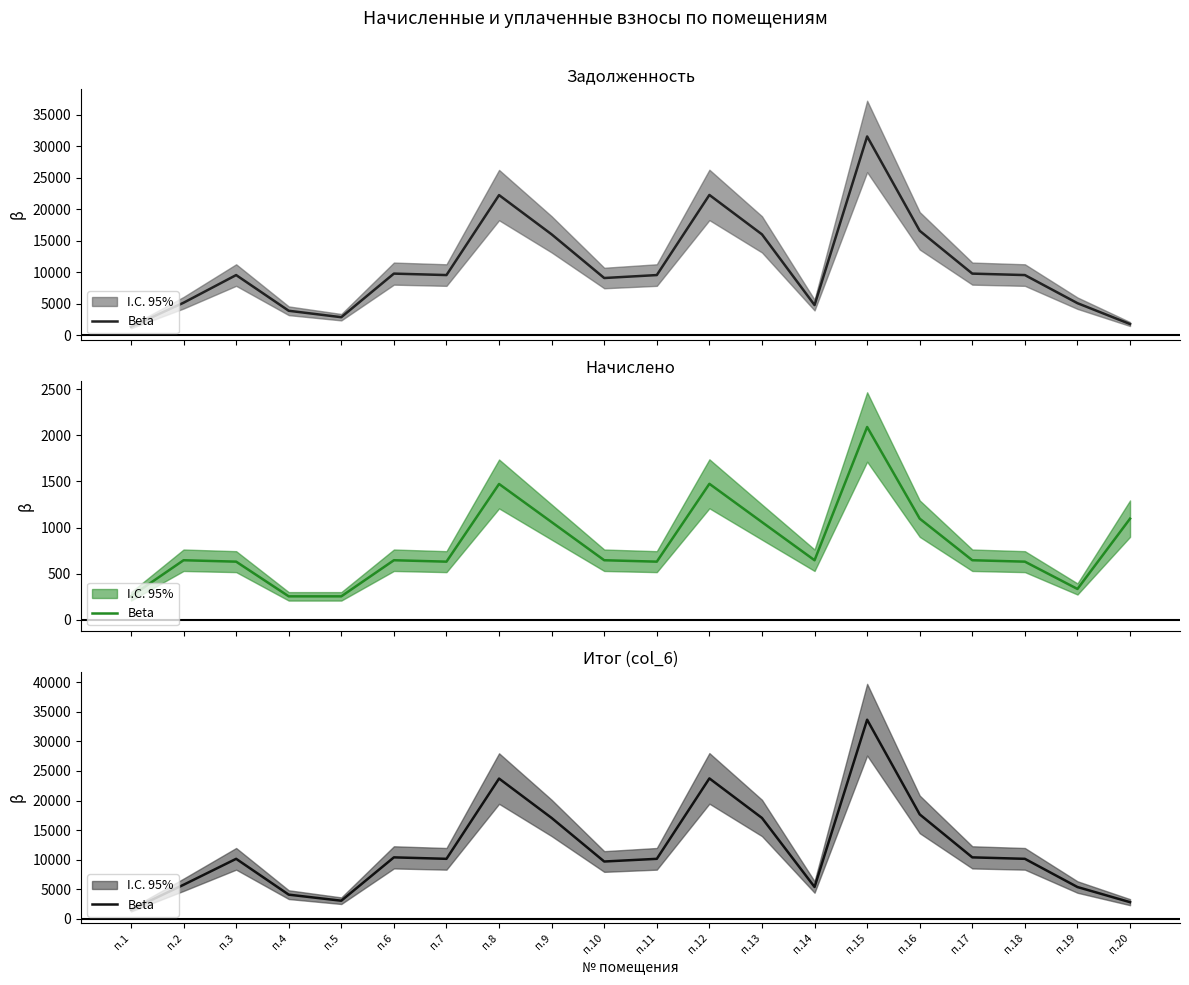

The chart shows a value of 10404.8 at п.6. True or false?

True